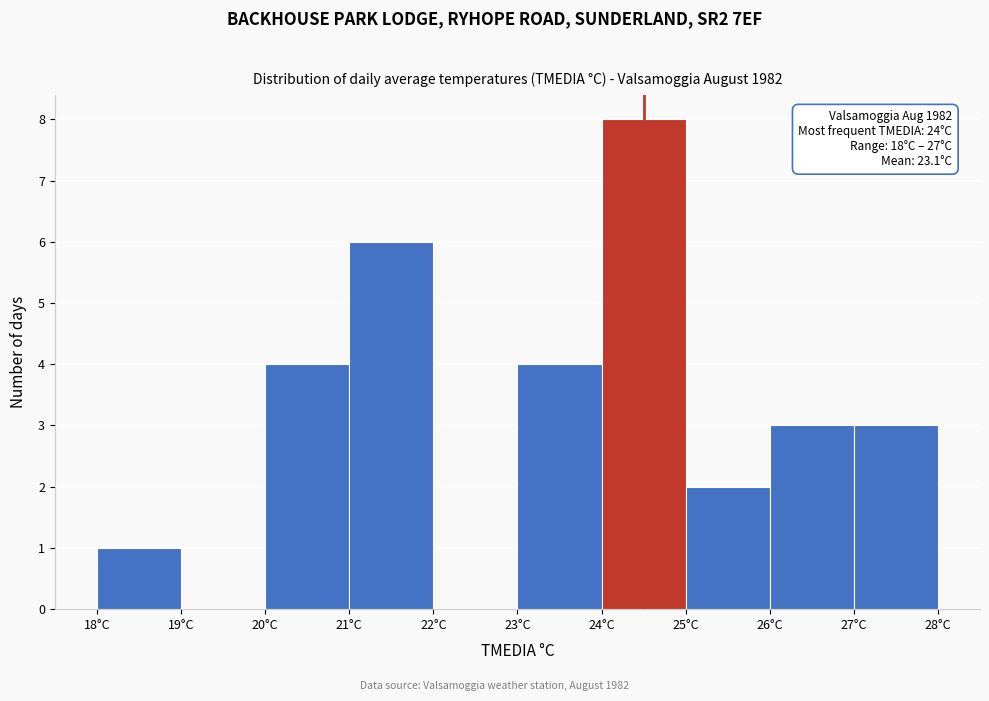

Over which range of the x-axis is the bar tallest?

24 to 25